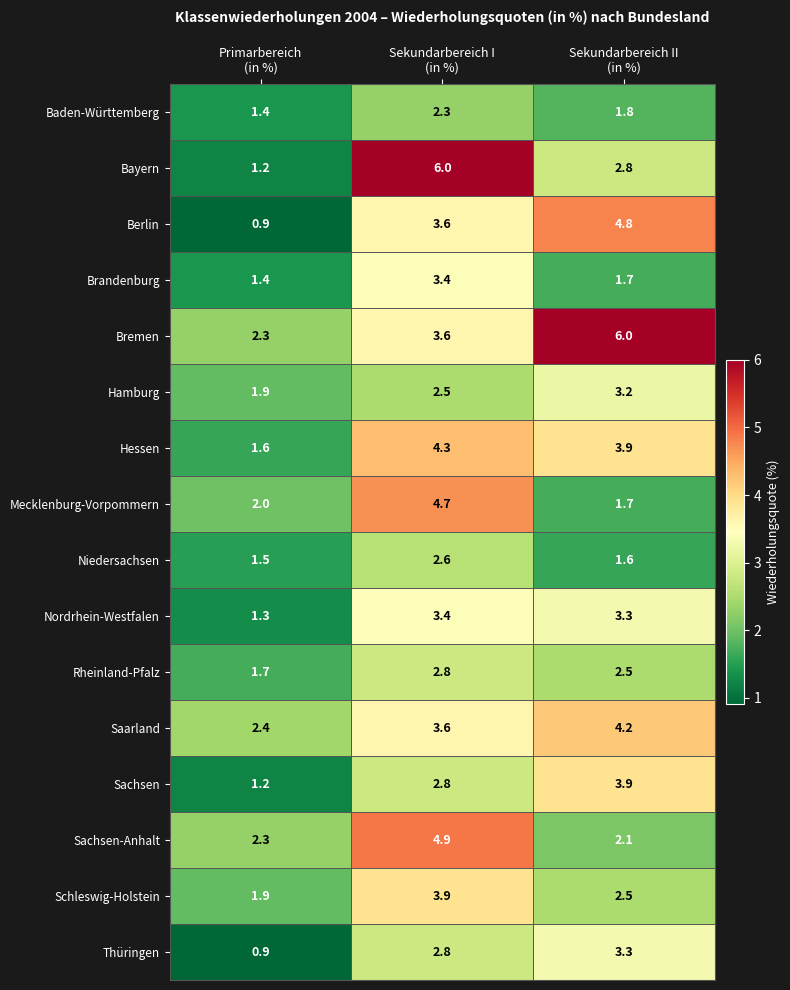

Which series has the largest total across all categories?

Bremen